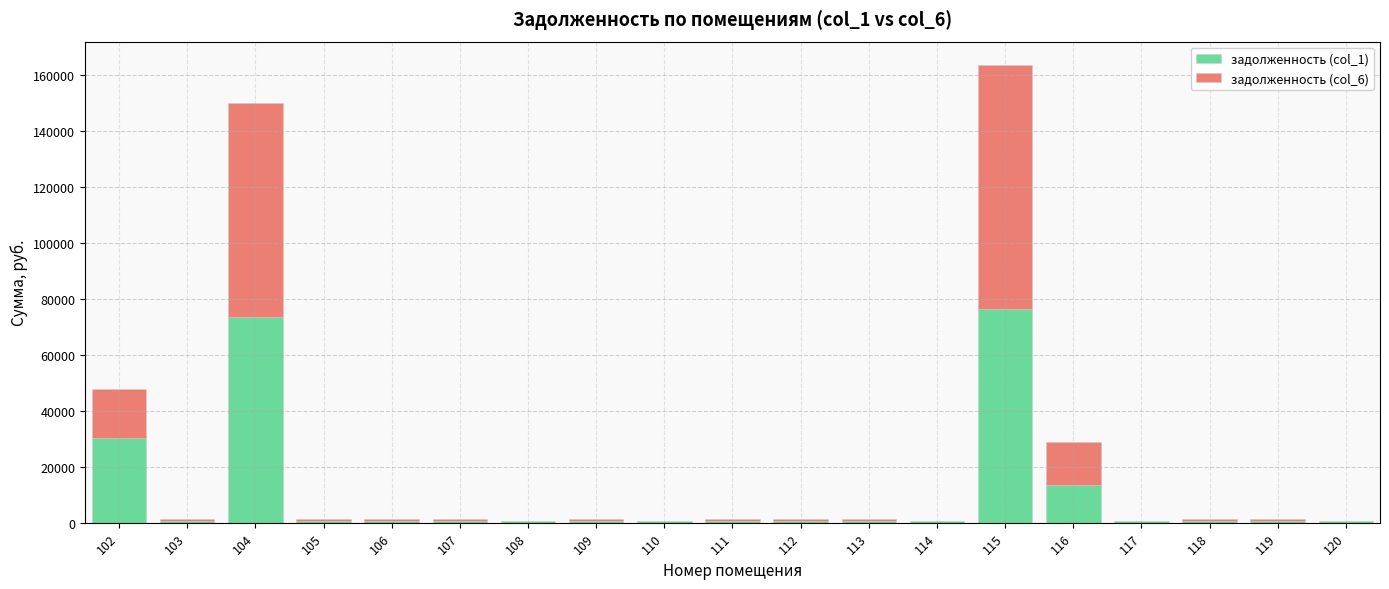

What is the maximum value for задолженность (col_1)?

76549.6